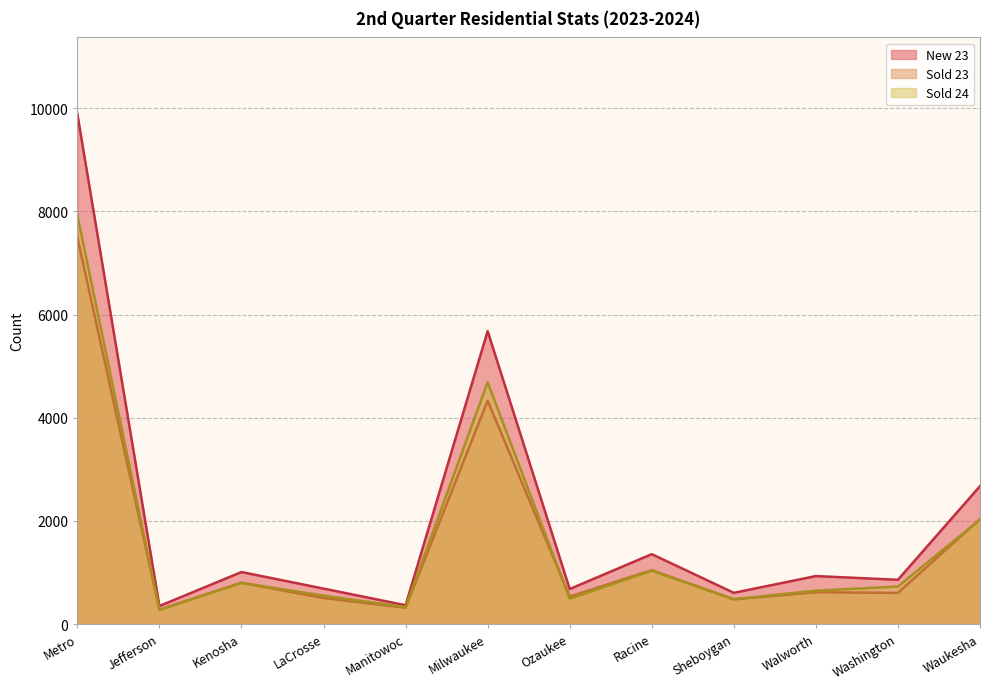

How many lines are shown in the chart?

3